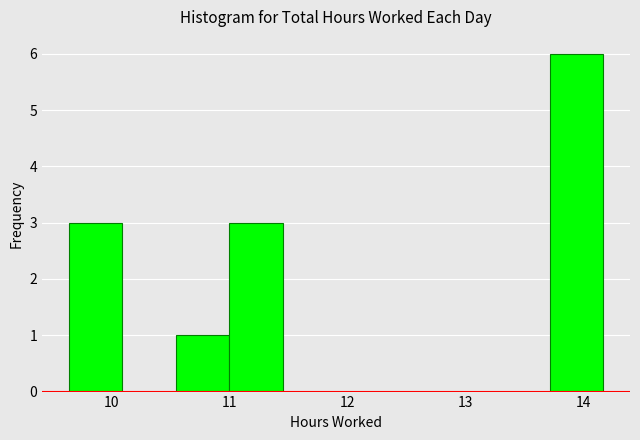

Which range on the x-axis has the tallest bar?

13.7 to 14.2